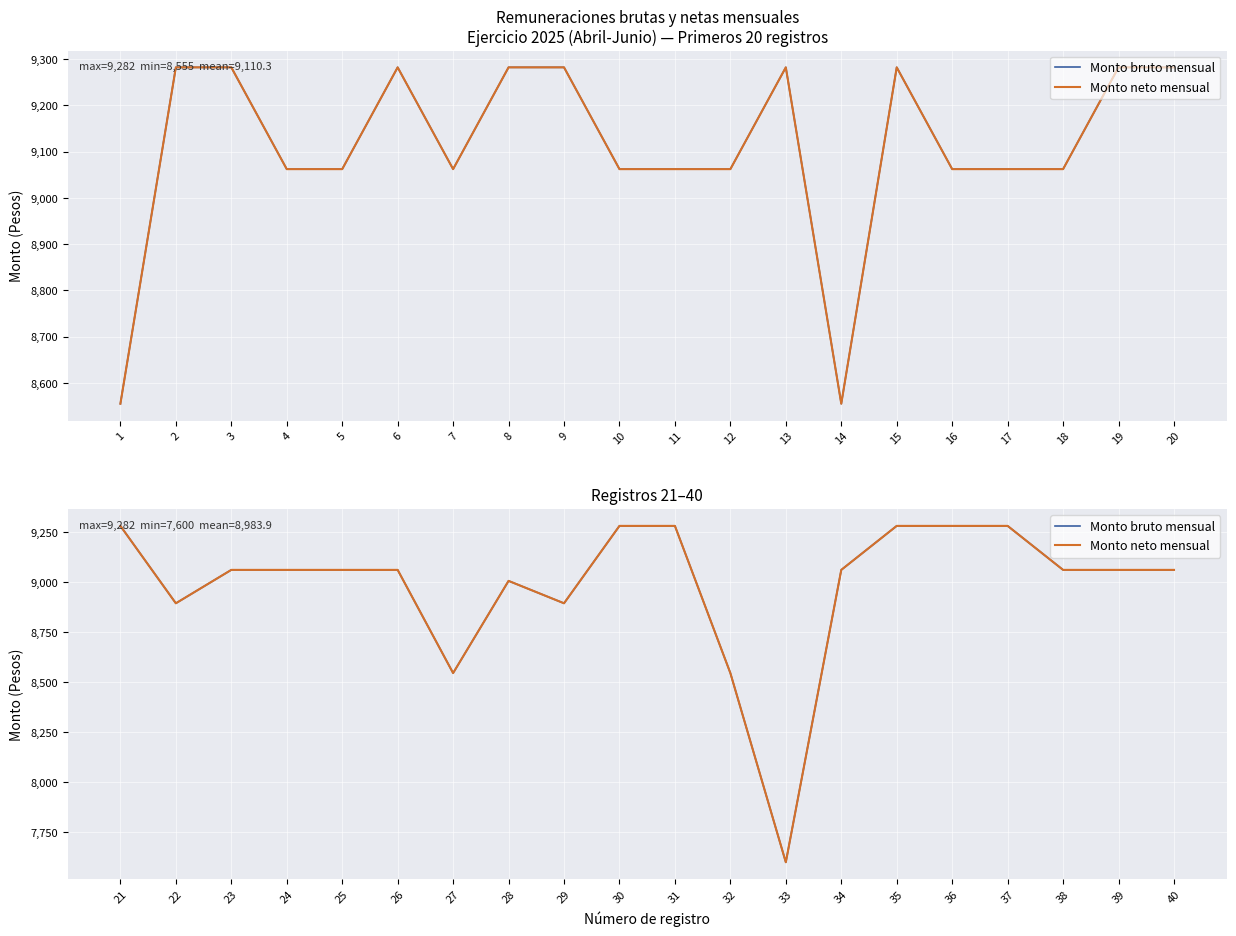

How many values in the Monto neto mensual series are below 9062?

6